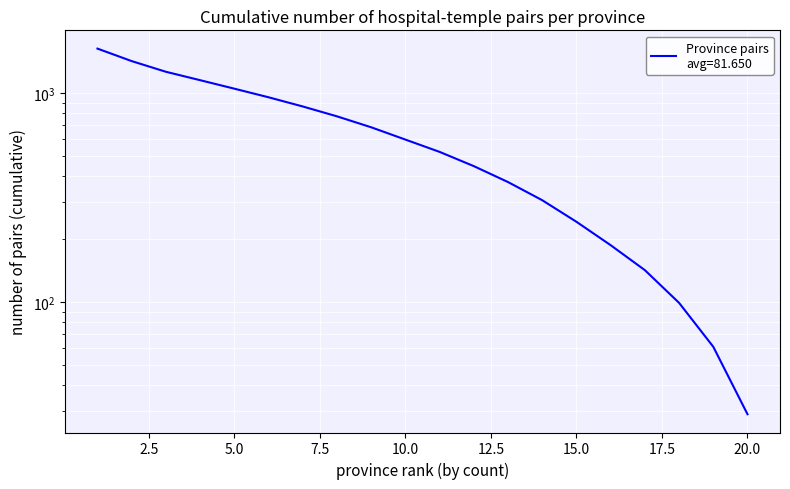

What is the average value?

641